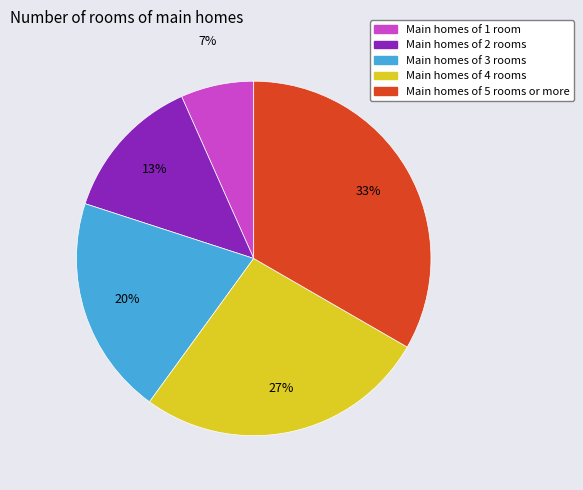

To the nearest percent, what is the average slice percentage?

20%